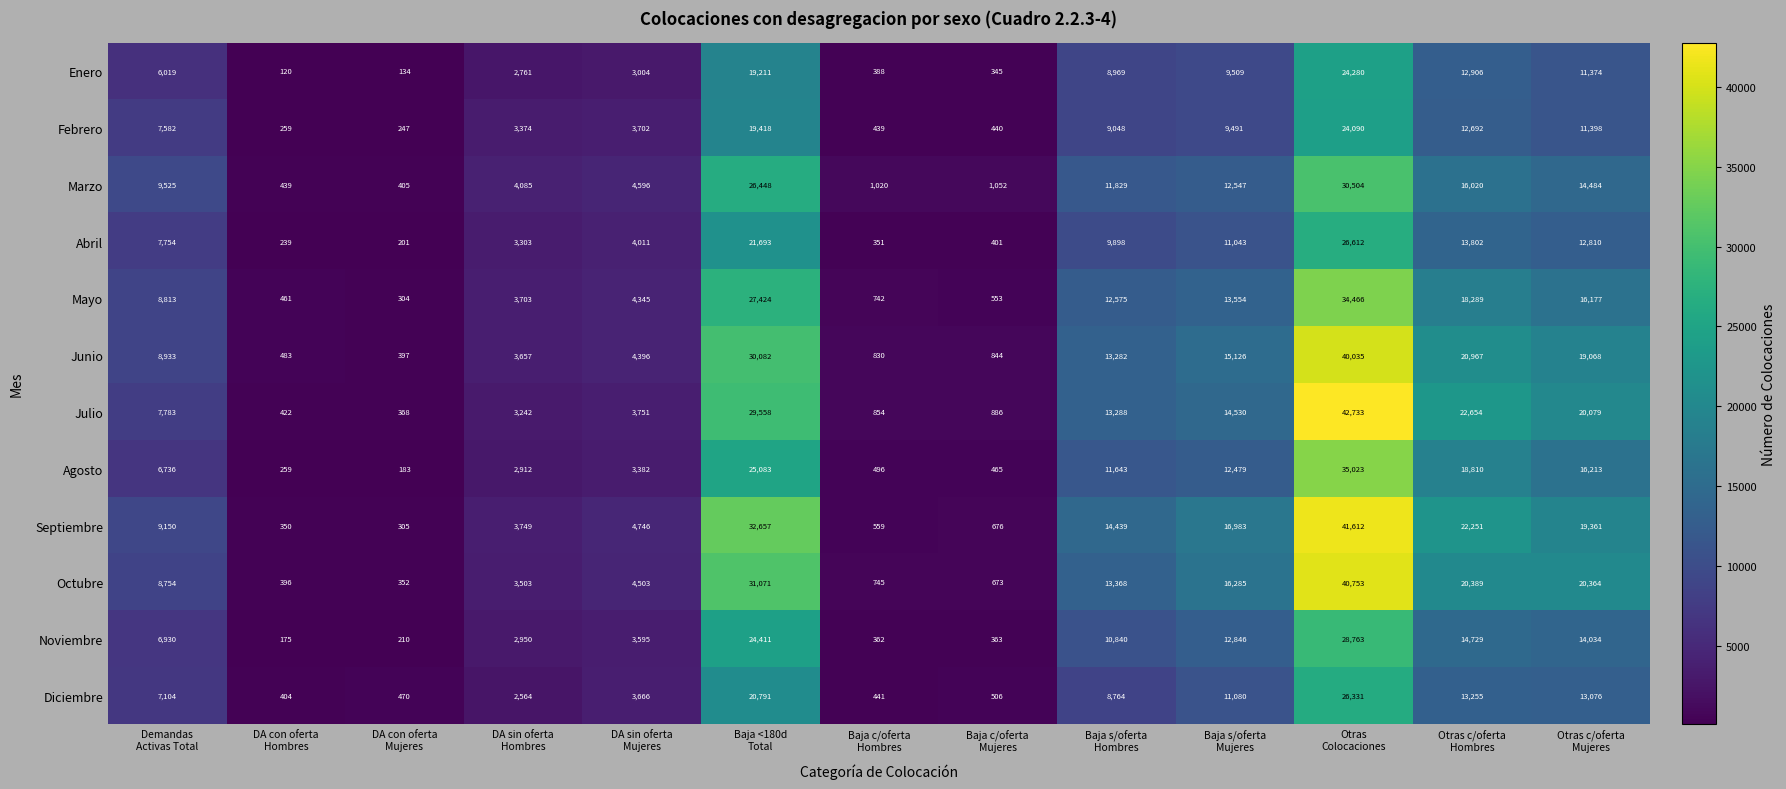

At how many categories does at least one series exceed 192?

13